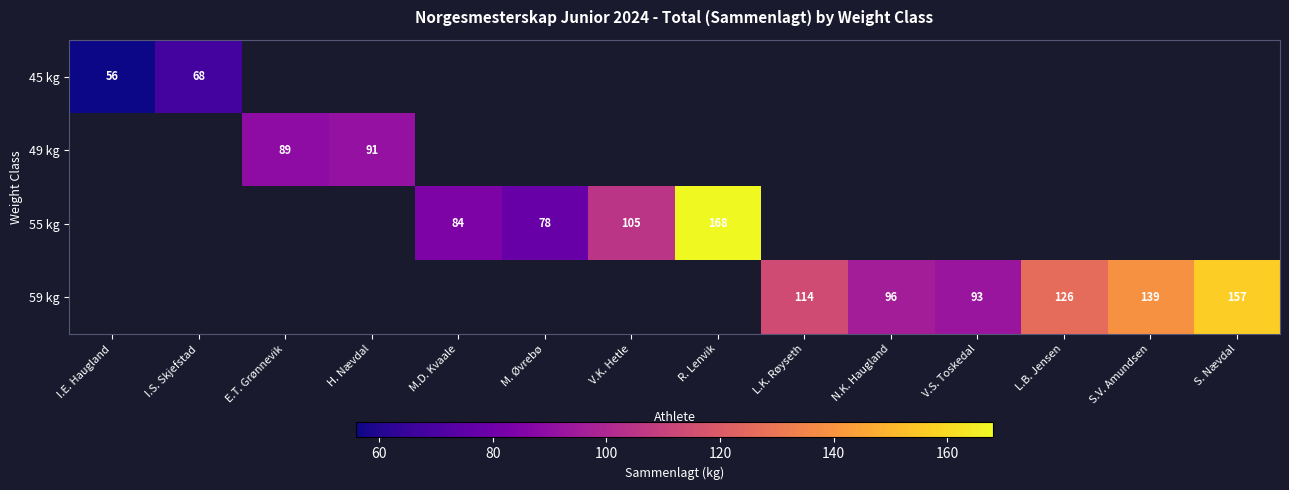

Which has a higher value, E.T. Grønnevik or V.K. Hetle?

V.K. Hetle